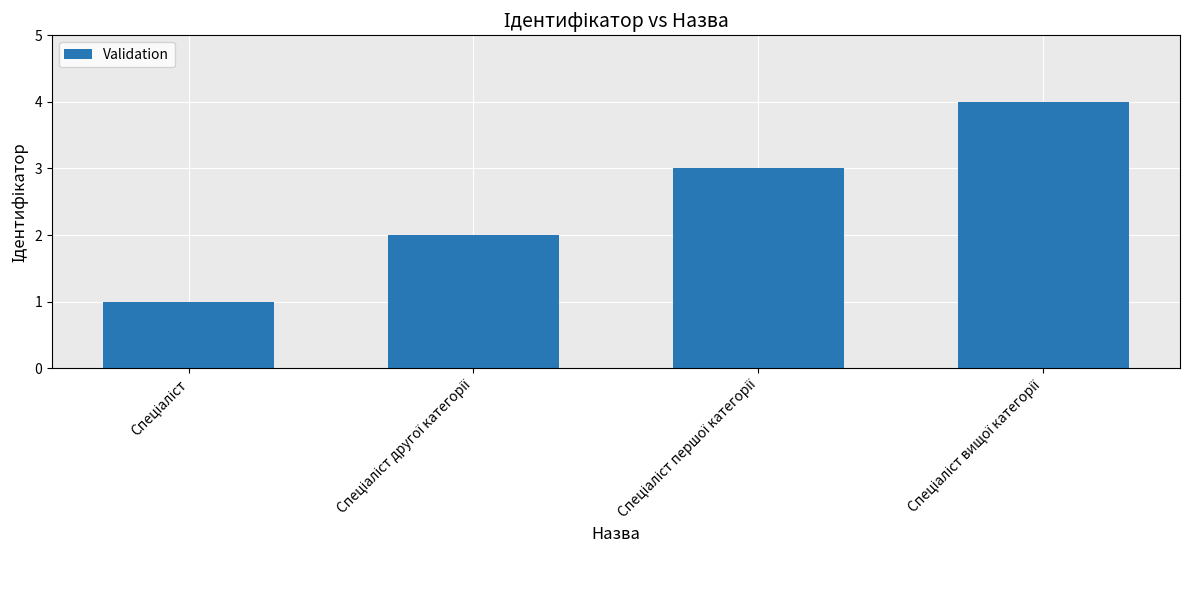

What is the greatest value displayed?

4